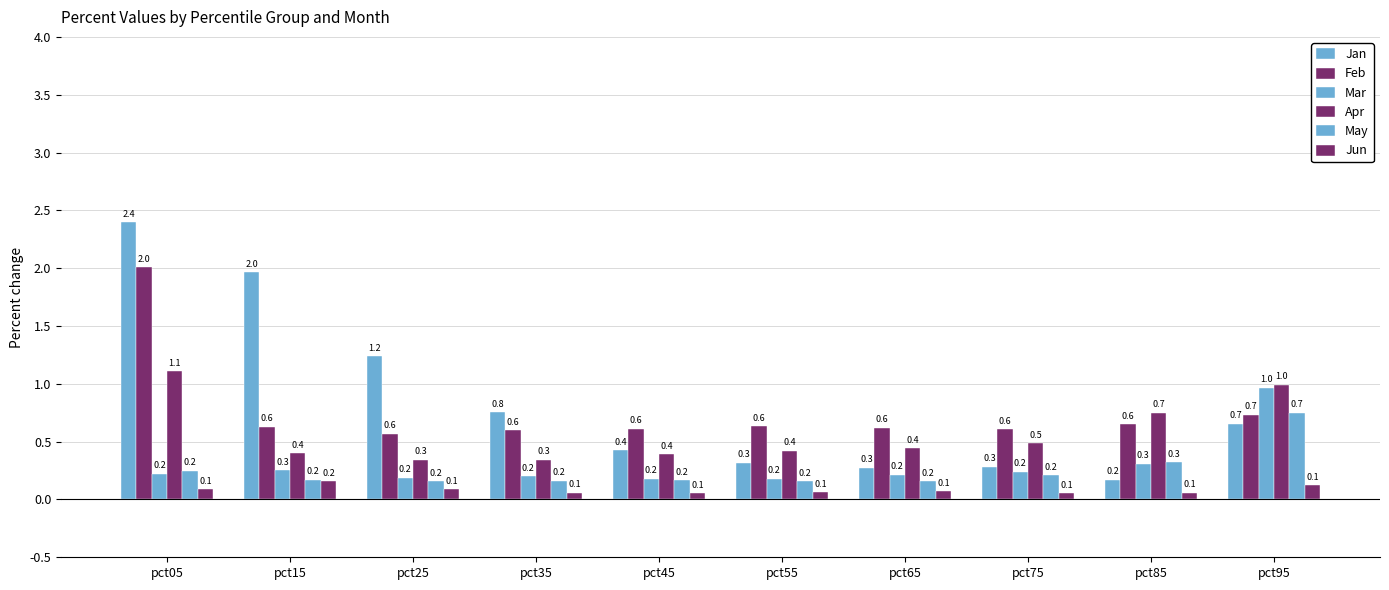

What is the maximum value shown in the chart?

2.4